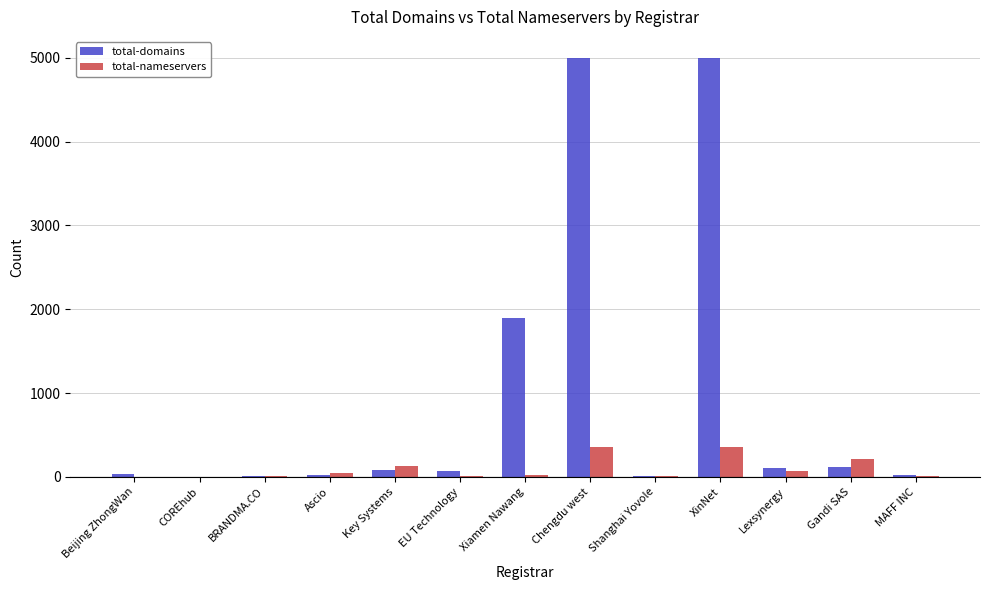

Are the bars horizontal?

No